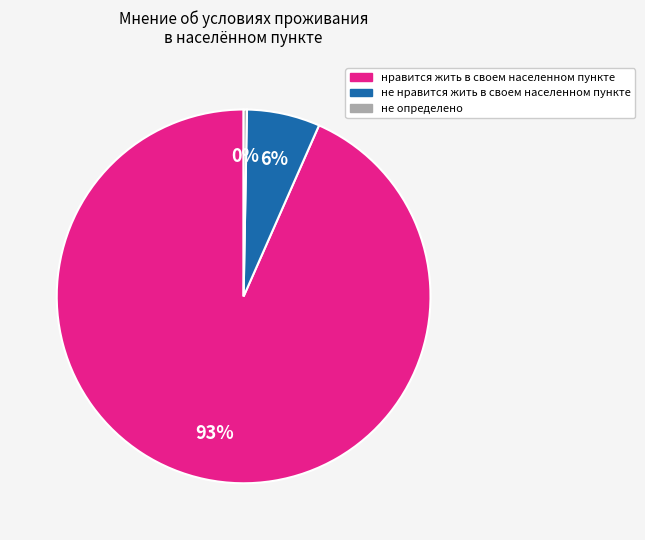

To the nearest percent, what is the average slice percentage?

33%